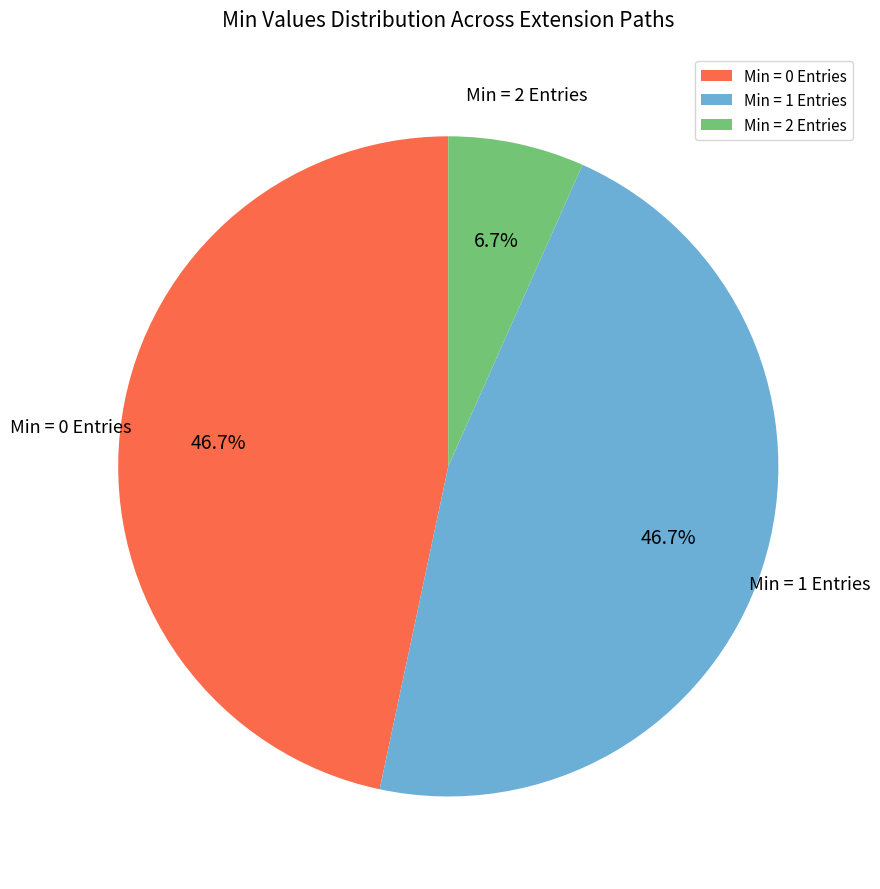

Do Min = 0 Entries and Min = 1 Entries together represent more than half of the pie?

Yes